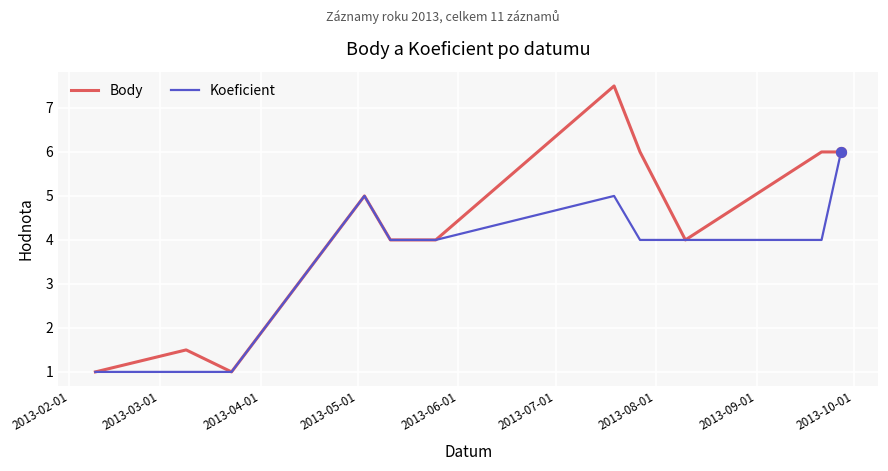

Which series has the largest total across all categories?

Body